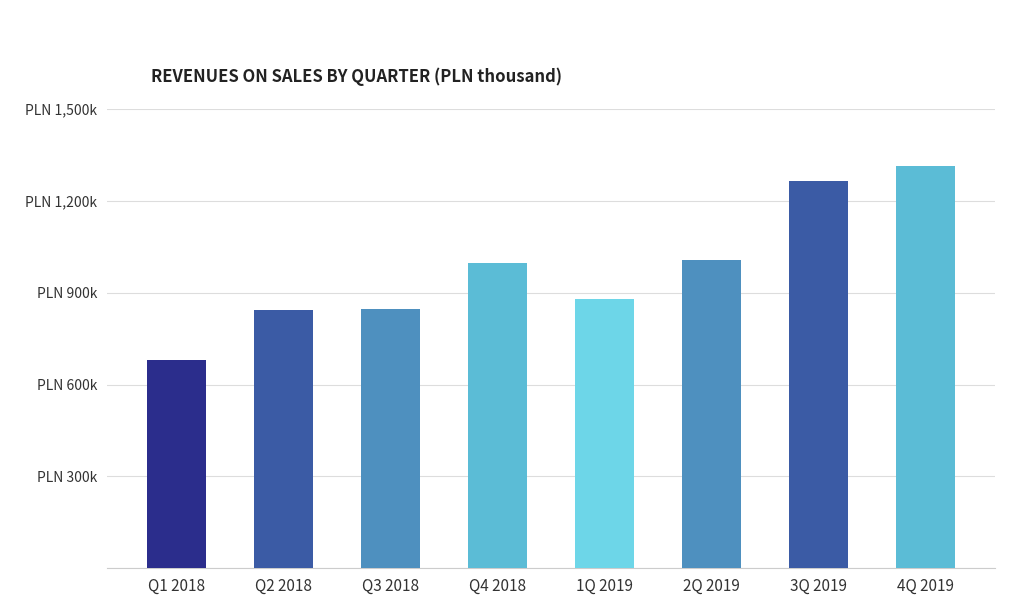

What is the maximum value shown in the chart?

1315454